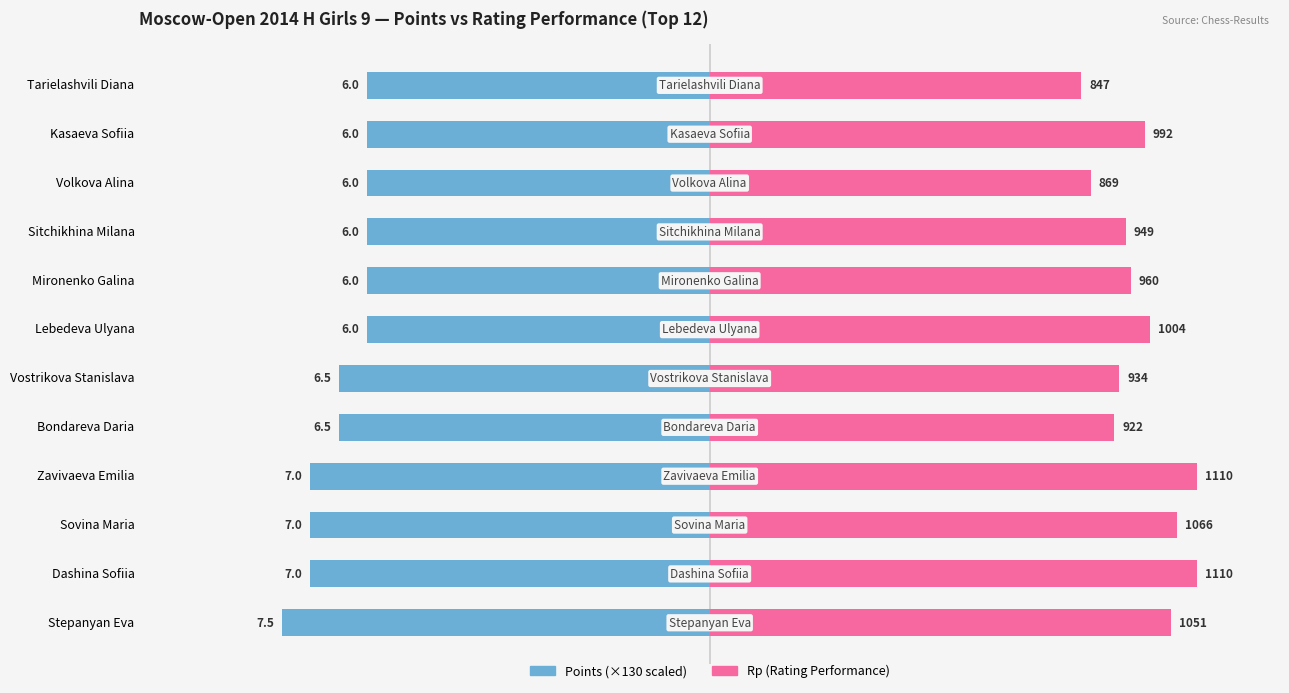

What position from the right is Mironenko Galina?

5